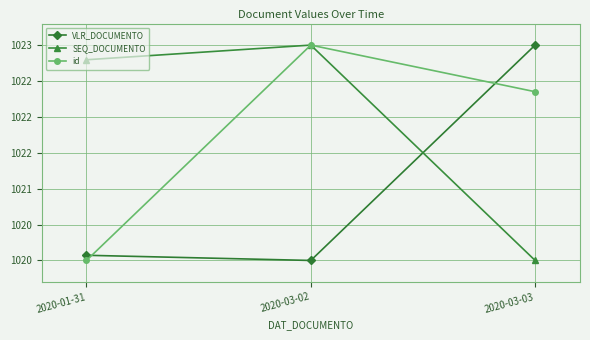

Does the chart have visible grid lines?

Yes